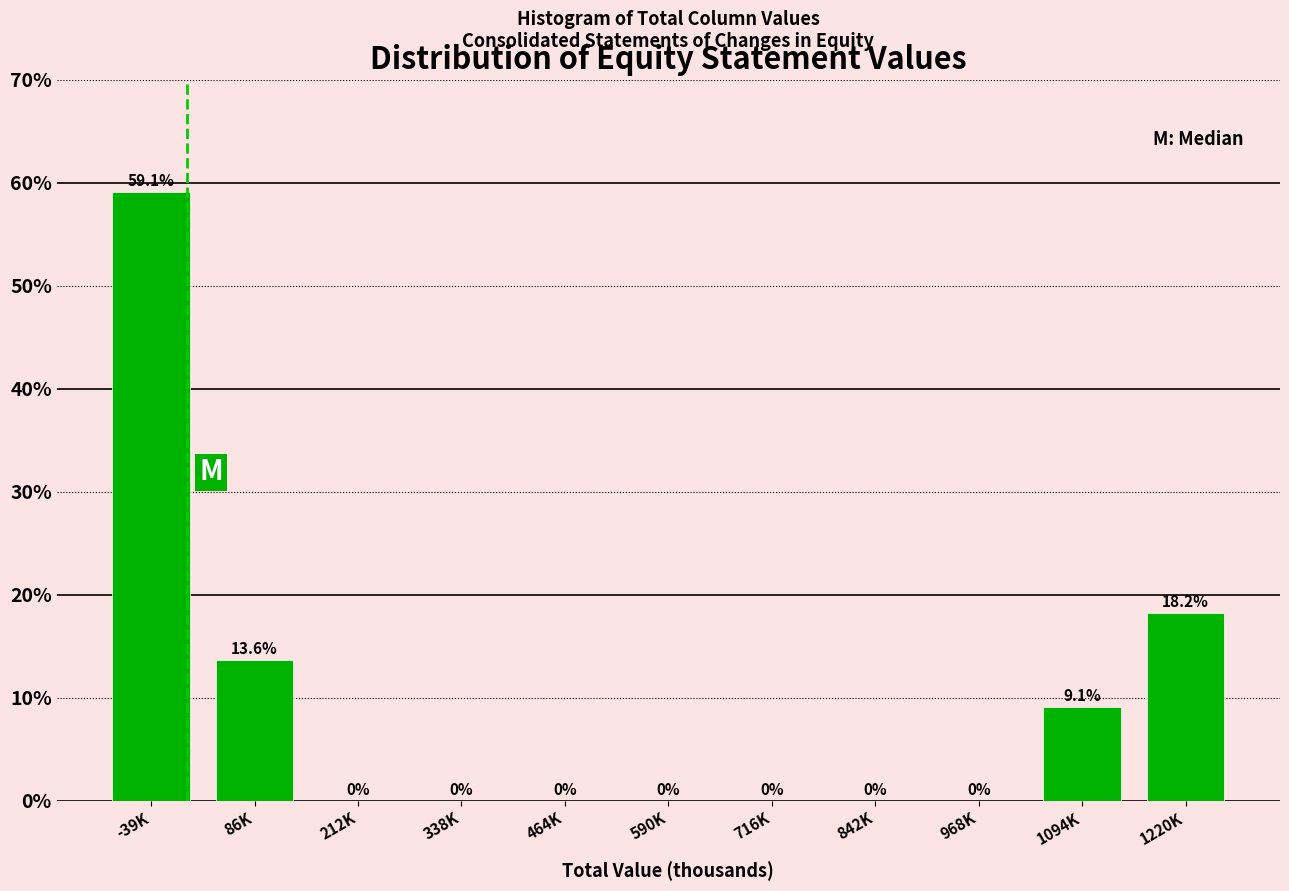

Reading right to left, transcribe all the data shown in this chart.

1220K=18.2	1094K=9.1	968K=0.0	842K=0.0	716K=0.0	590K=0.0	464K=0.0	338K=0.0	212K=0.0	86K=13.6	-39K=59.1